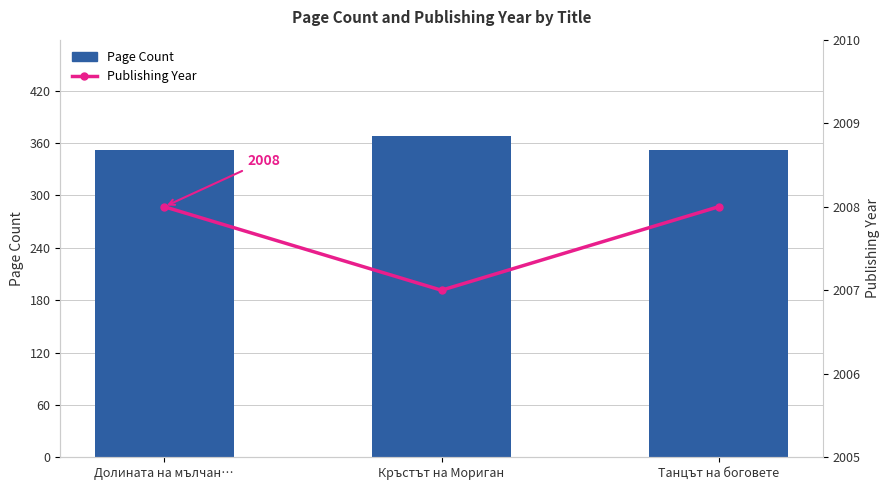

What is the value of the Page Count bar at the 3rd from the left?

352